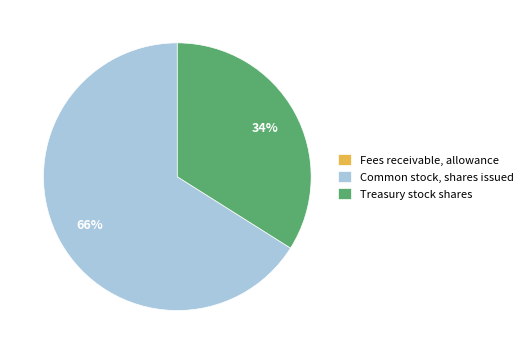

What is the largest slice in the pie chart?

Common stock, shares issued